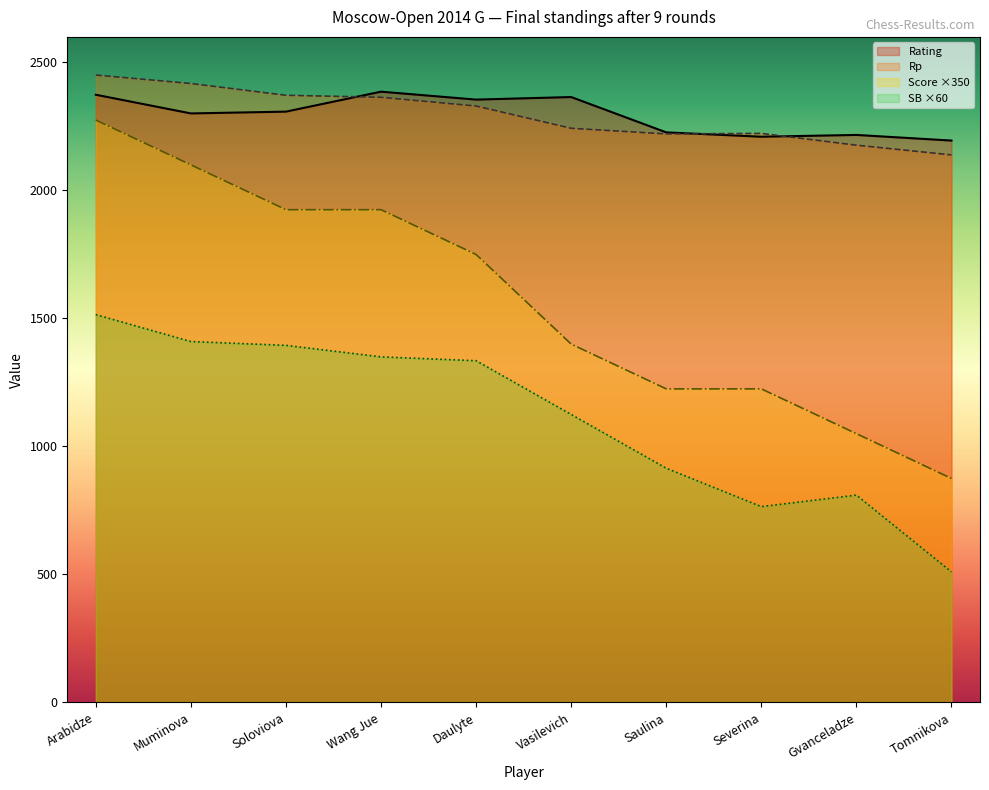

What is the minimum value for Rating?

2195